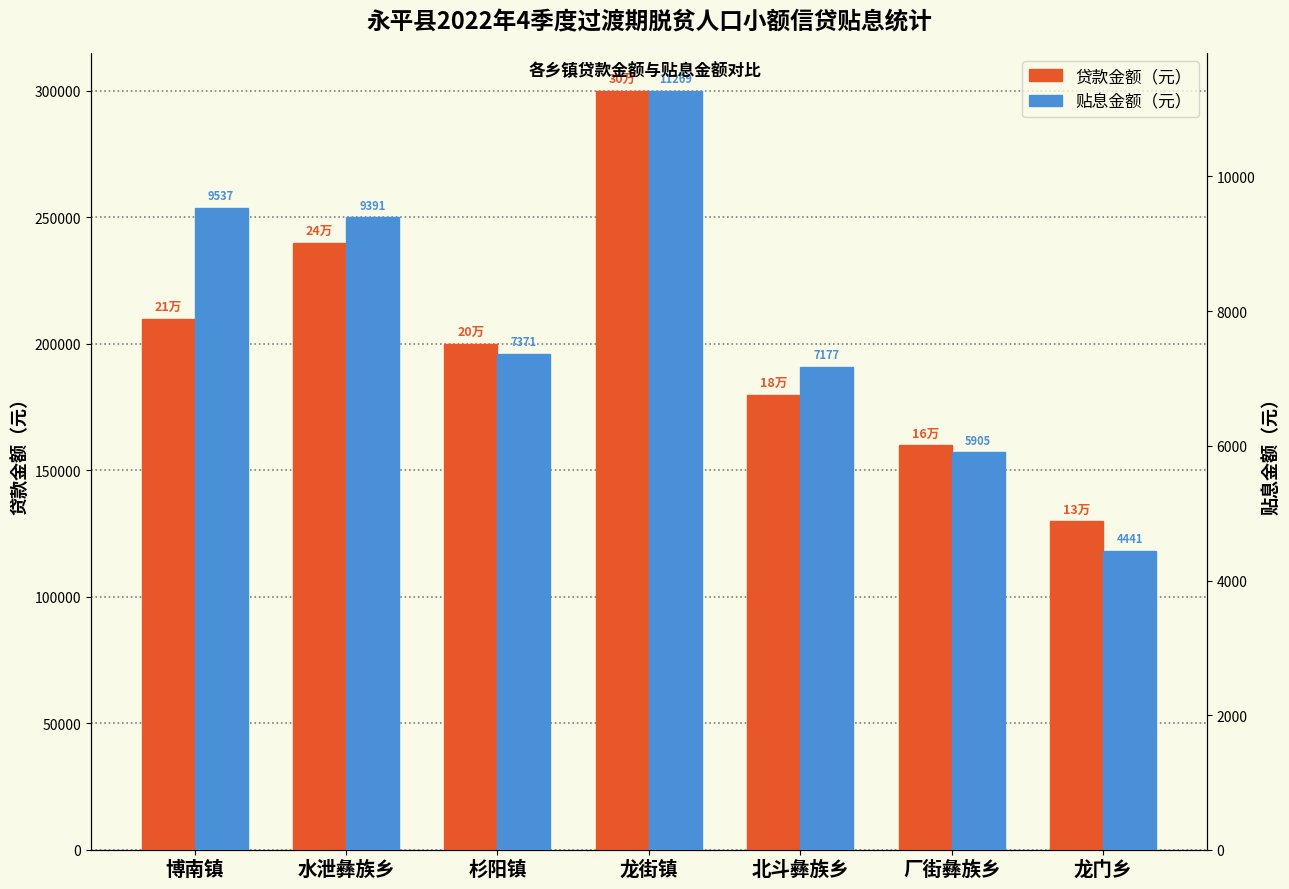

How many data points does each series have?

7